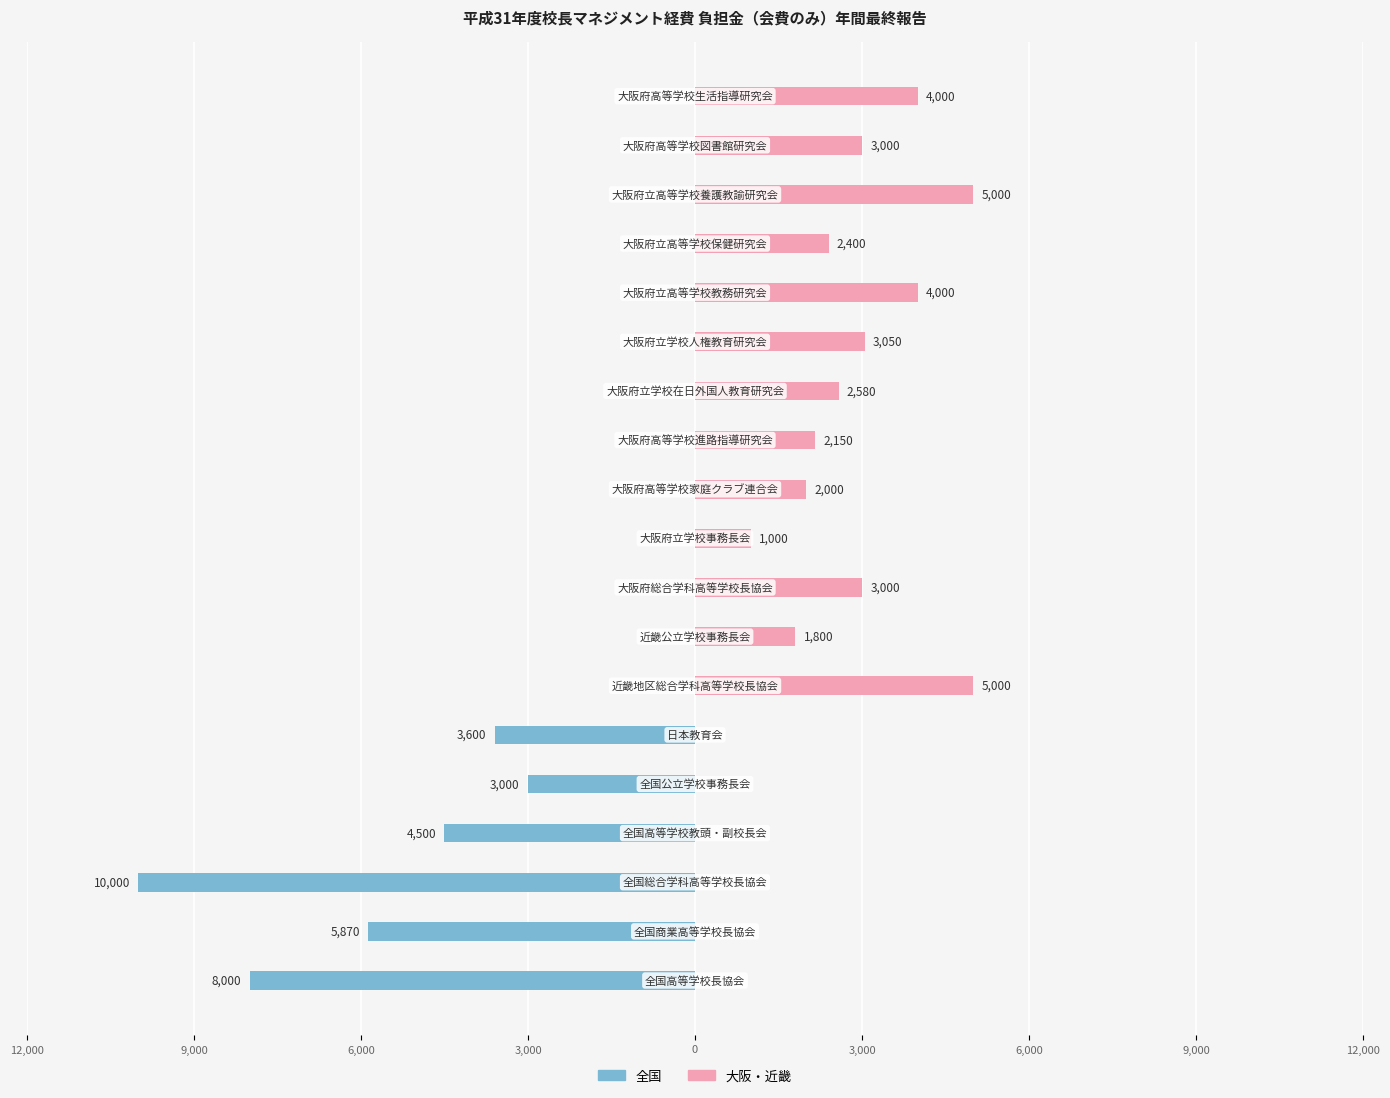

The 大阪・近畿 series shows 5418 at 14. True or false?

False